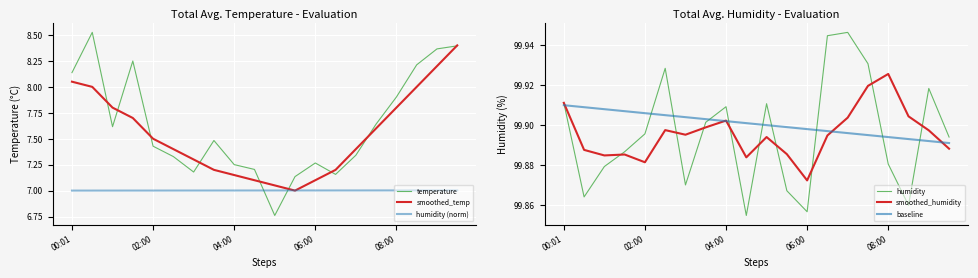

Reading left to right, list all the values displayed in this chart.

temperature: 8.1	8.5	7.6	8.2	7.4	7.3	7.2	7.5	7.3	7.2	6.8	7.1	7.3	7.2	7.3	7.6	7.9	8.2	8.4	8.4
smoothed_temp: 8.1	8.0	7.8	7.7	7.5	7.4	7.3	7.2	7.2	7.1	7.0	7.0	7.1	7.2	7.4	7.6	7.8	8.0	8.2	8.4
humidity (norm): 7.0	7.0	7.0	7.0	7.0	7.0	7.0	7.0	7.0	7.0	7.0	7.0	7.0	7.0	7.0	7.0	7.0	7.0	7.0	7.0
humidity: 99.9	99.9	99.9	99.9	99.9	99.9	99.9	99.9	99.9	99.9	99.9	99.9	99.9	99.9	99.9	99.9	99.9	99.9	99.9	99.9
smoothed_humidity: 99.9	99.9	99.9	99.9	99.9	99.9	99.9	99.9	99.9	99.9	99.9	99.9	99.9	99.9	99.9	99.9	99.9	99.9	99.9	99.9
baseline: 99.9	99.9	99.9	99.9	99.9	99.9	99.9	99.9	99.9	99.9	99.9	99.9	99.9	99.9	99.9	99.9	99.9	99.9	99.9	99.9